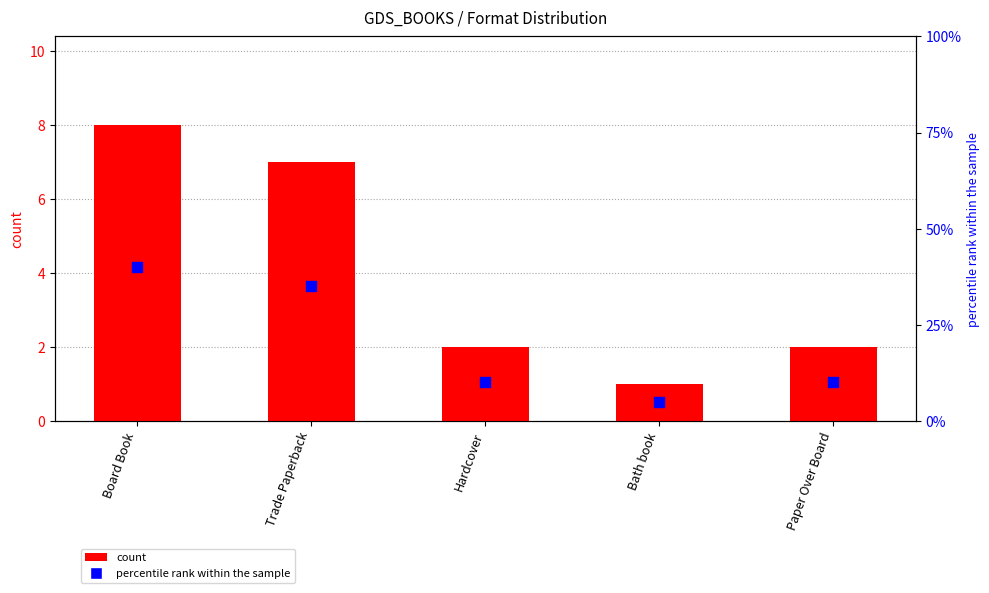

What is the total value across all series at Bath book?

6